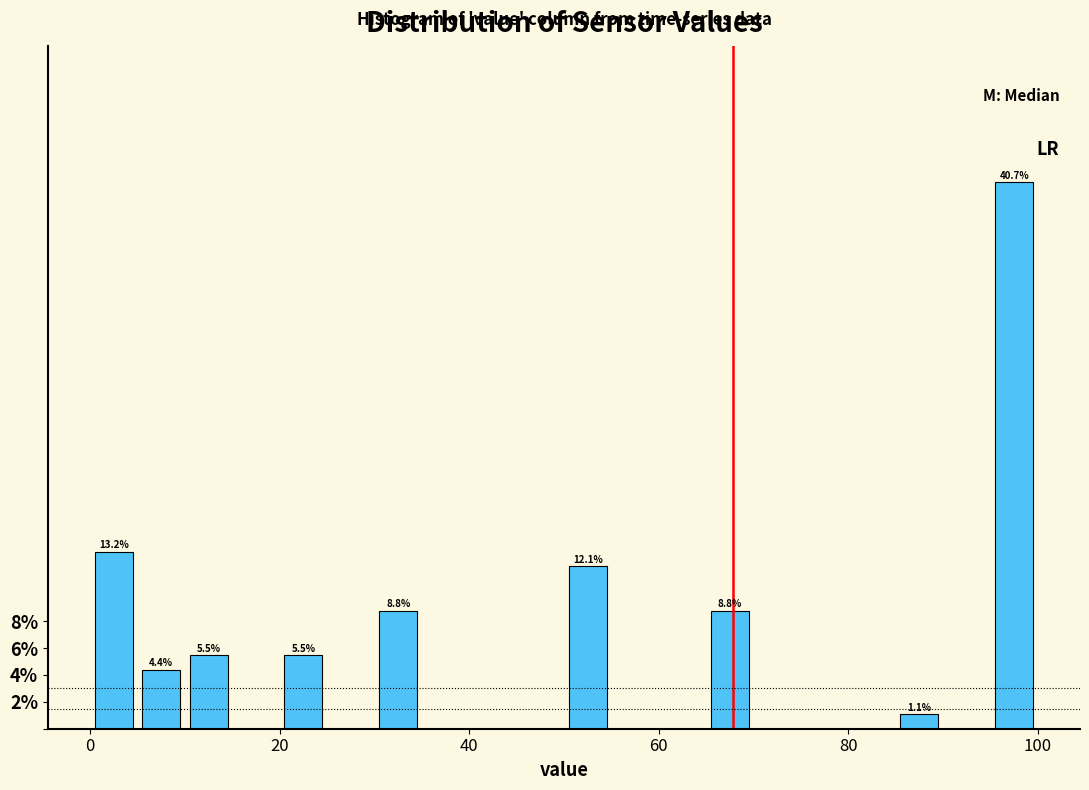

Around what value on the x-axis is the tallest bar? Give the approximate position of its centre, as read against the axis.

98